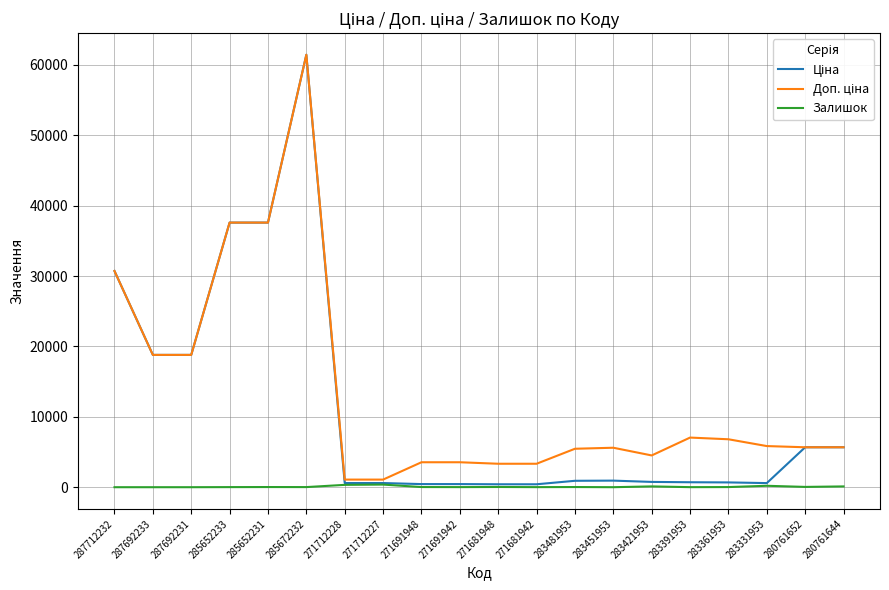

What is the greatest value displayed?

61434.3